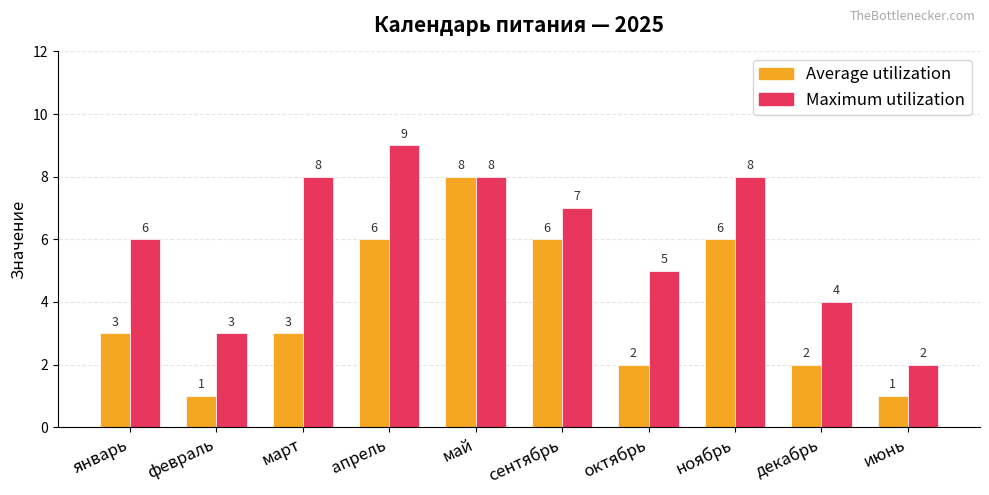

List the series in order of their overall mean, lowest first.

Average utilization, Maximum utilization